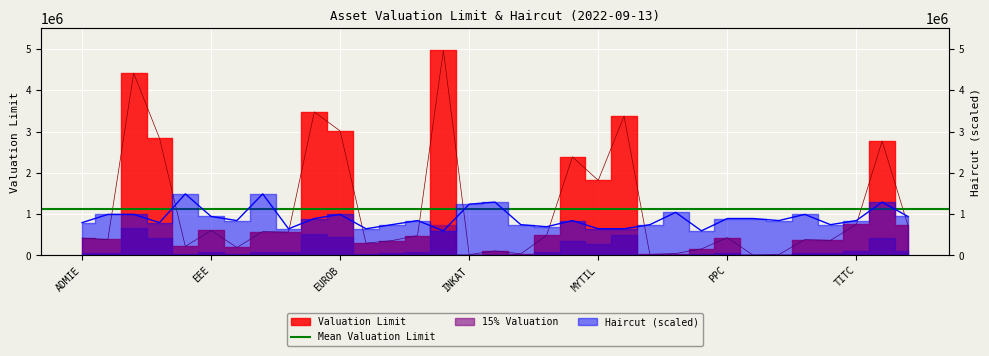

At ELHA, list the series in order from smallest to largest.

Valuation Limit, Haircut